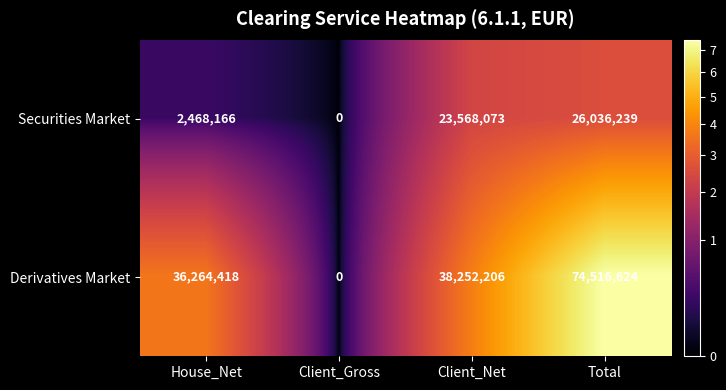

What is the difference between the Derivatives Market values at House_Net and Total?

38252206